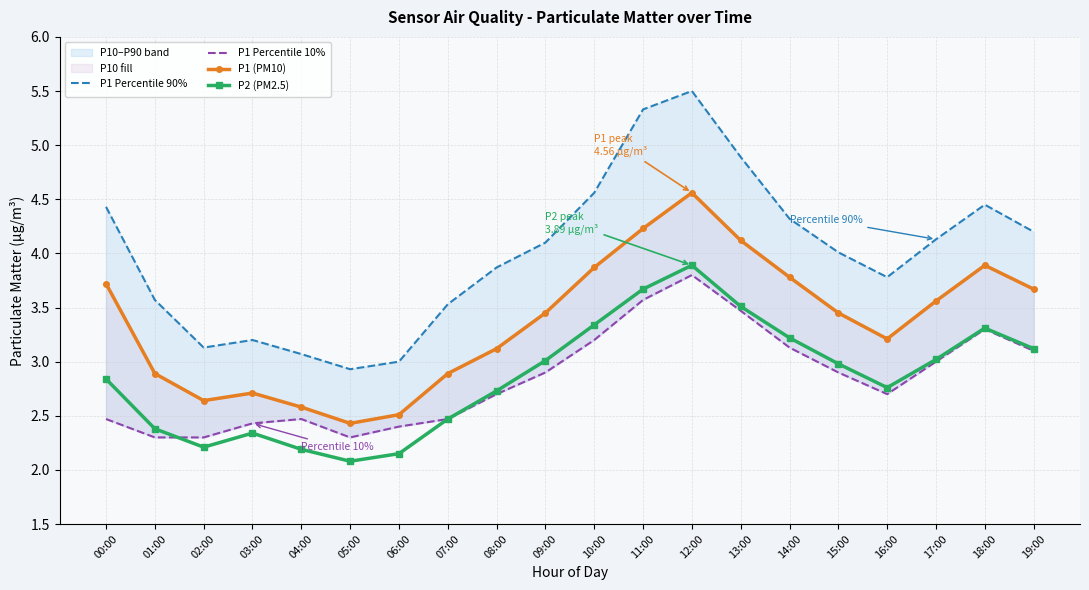

Is this an area chart (filled region under the line)?

No